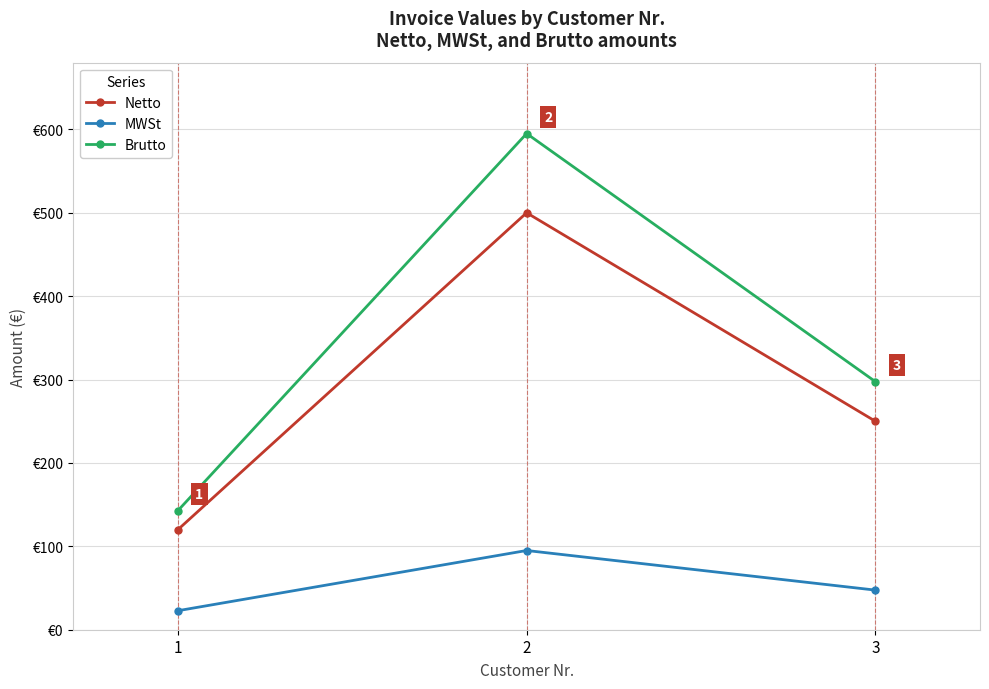

Does the chart have visible grid lines?

Yes